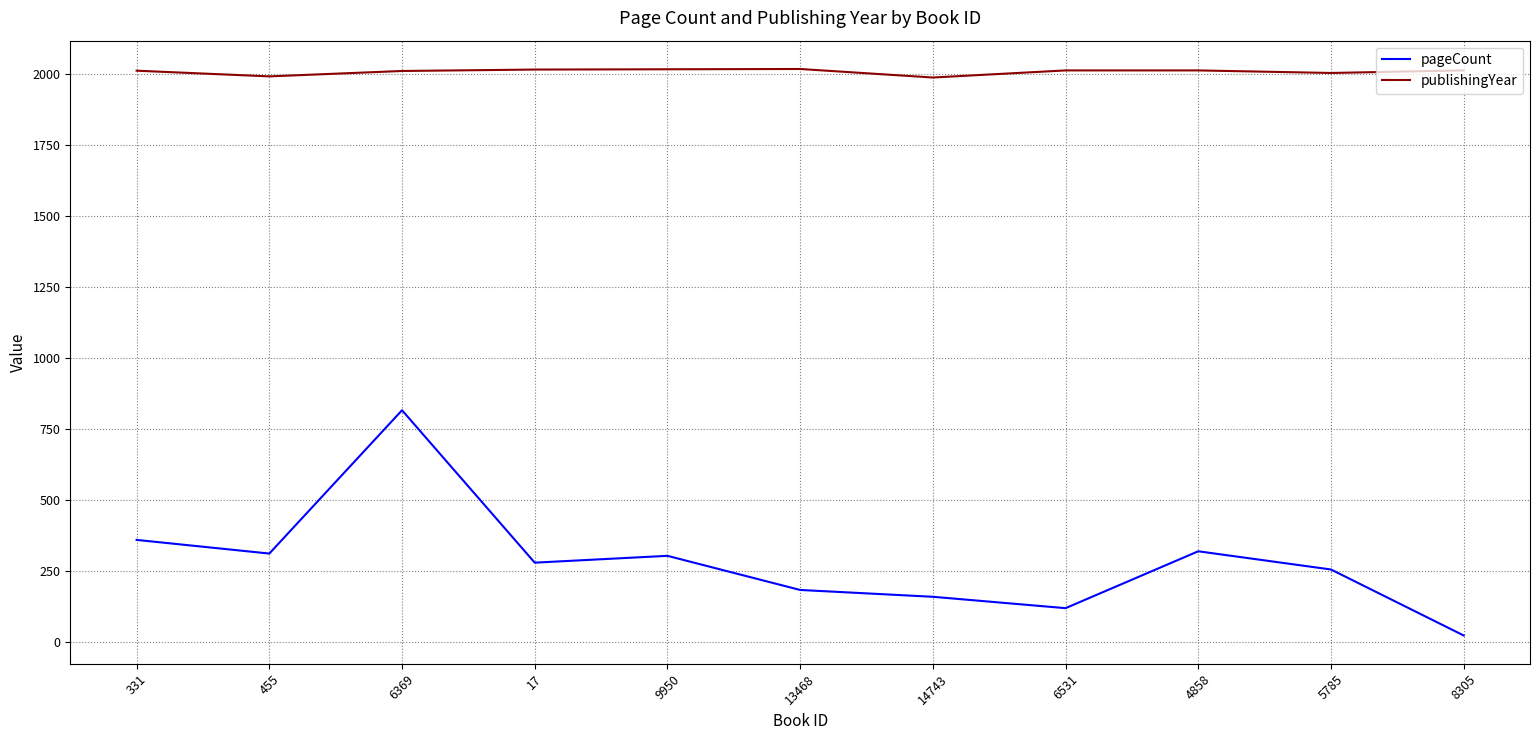

Where is the first local minimum for pageCount?

455